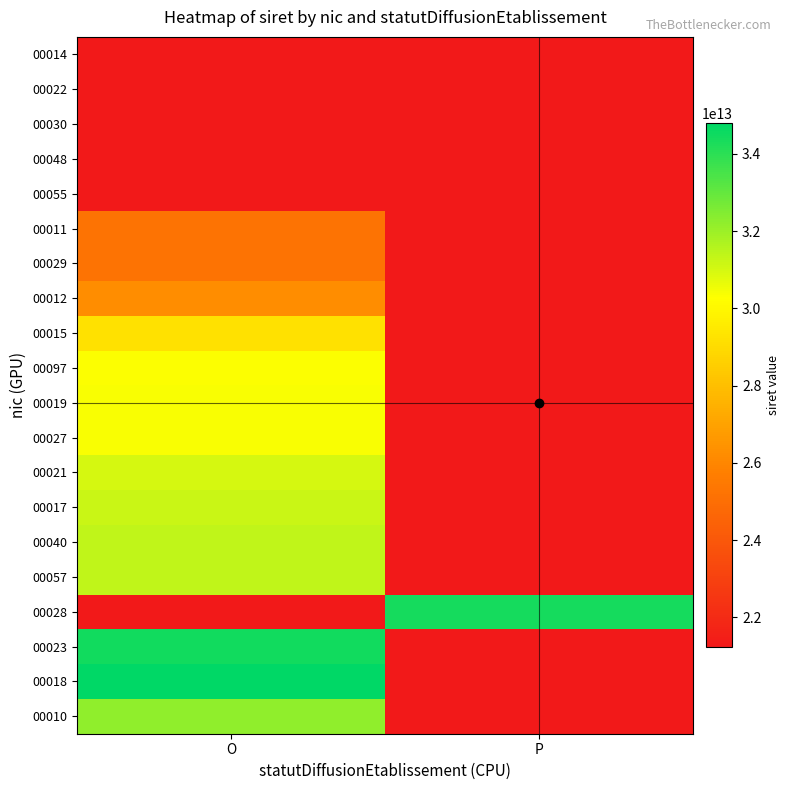

What is the spread (max minus min) of values at O?

13575095400004.0